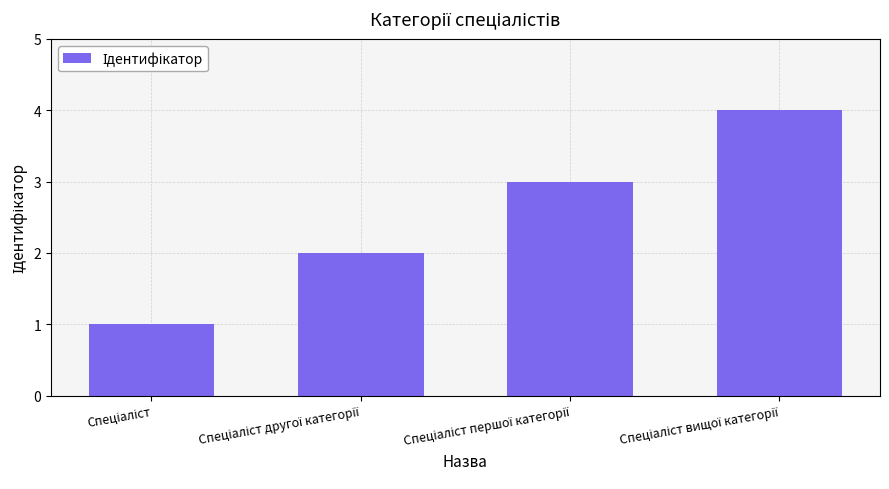

What is the smallest value displayed?

1